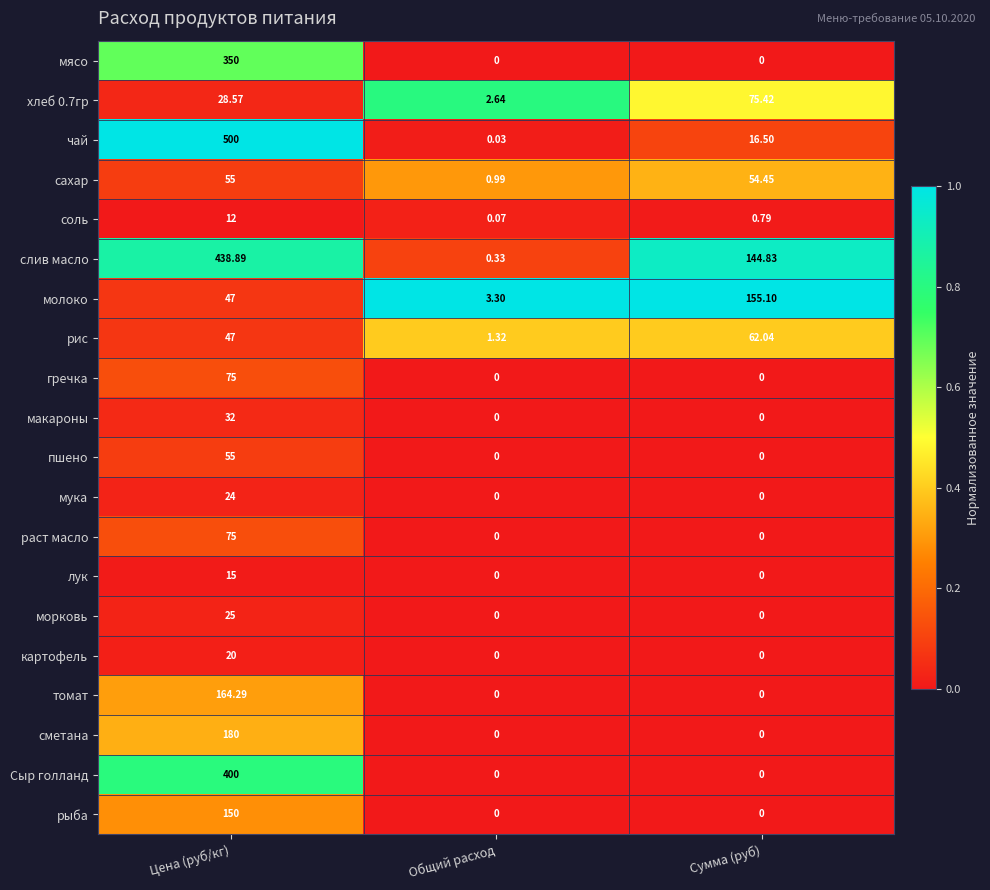

Where is молоко nearest to the value 79?

Цена (руб/кг)